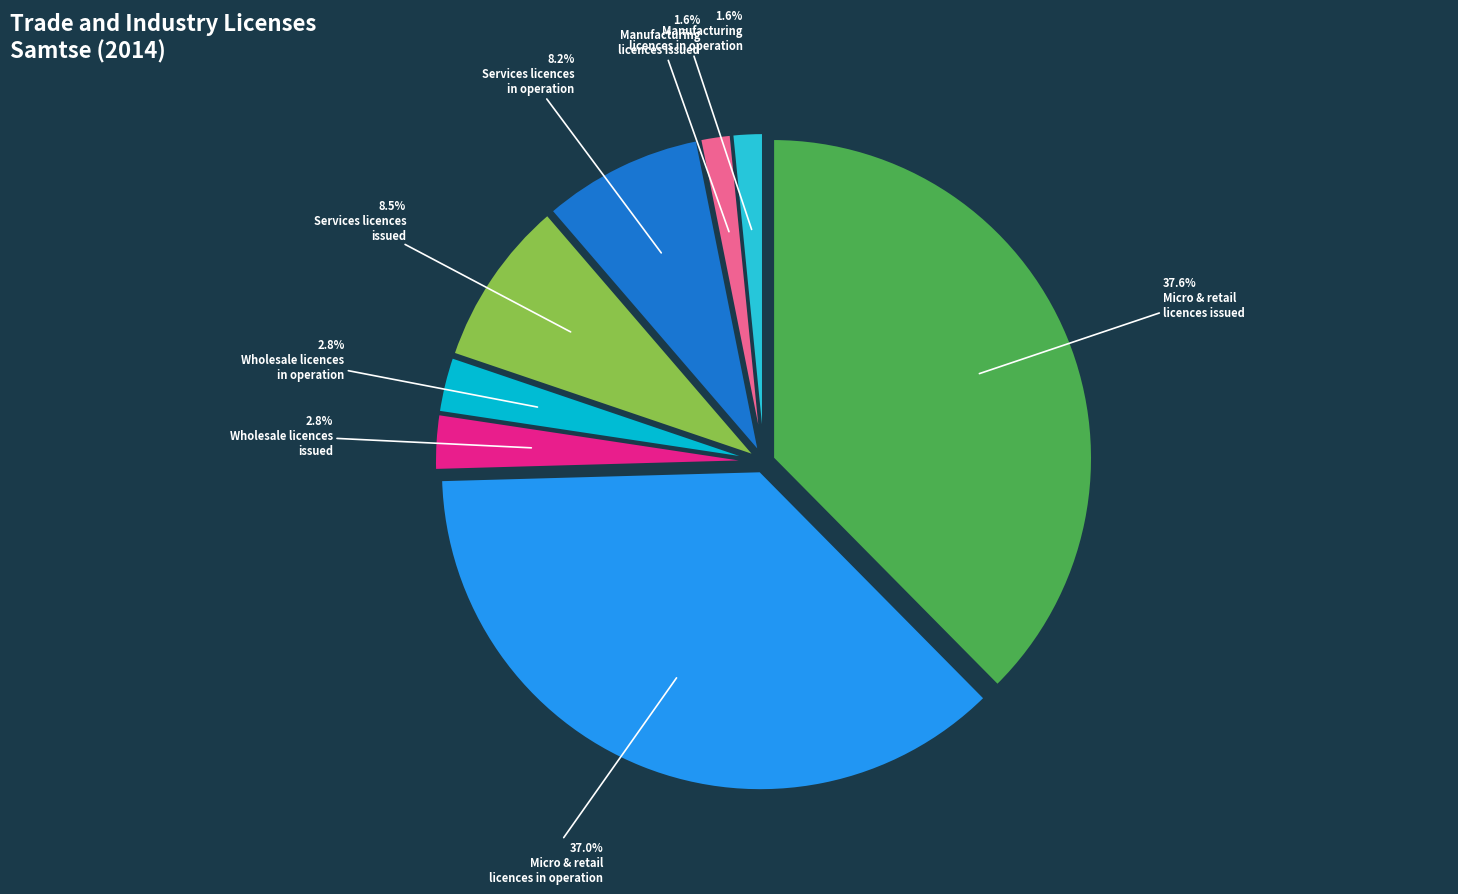

How many slices are in this pie chart?

8